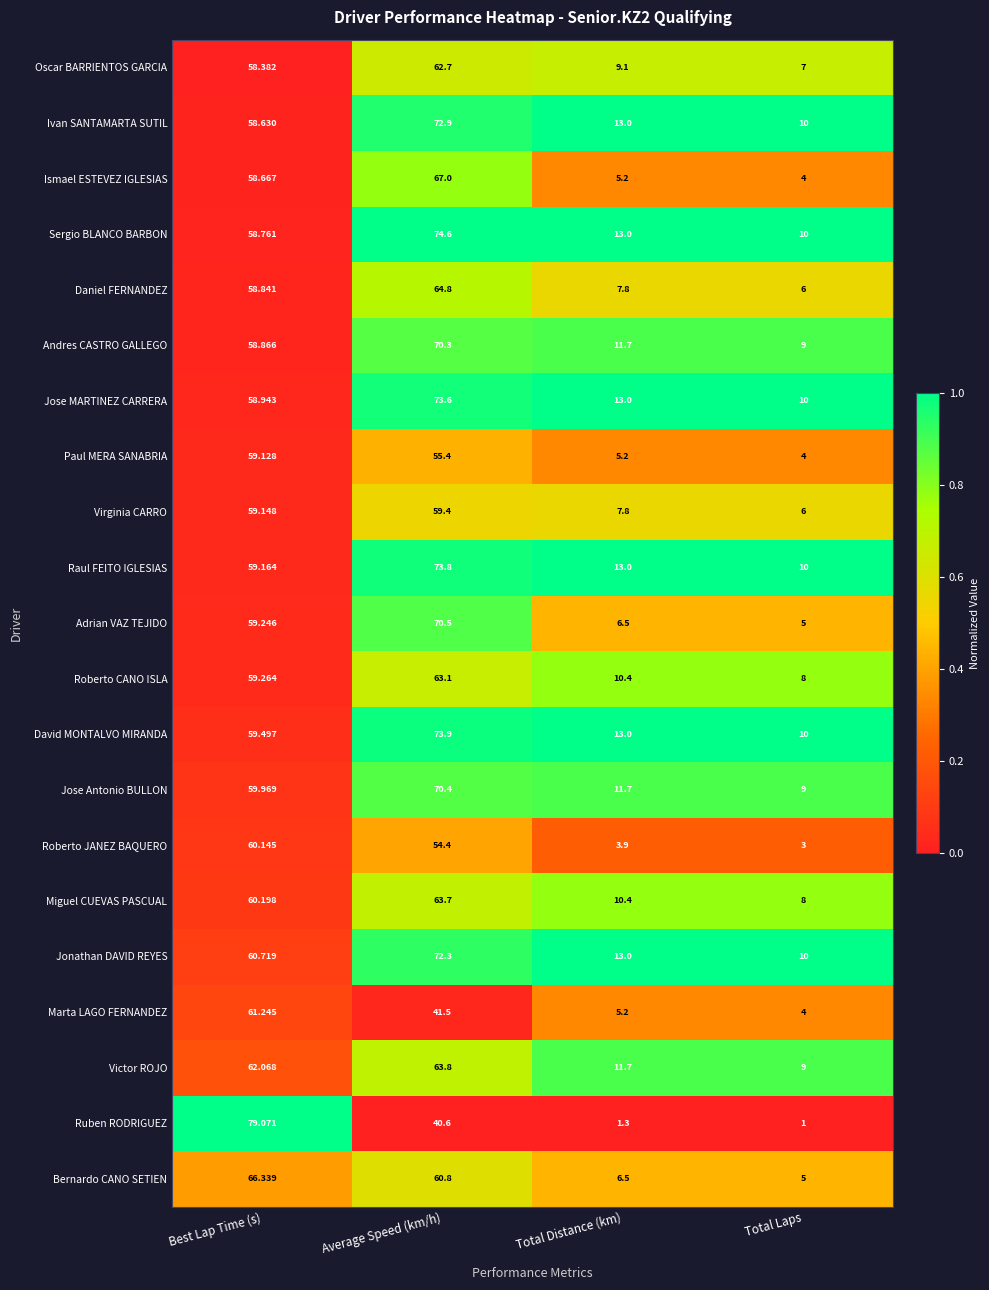

What is the difference between the highest and lowest values at Total Laps?

9.0